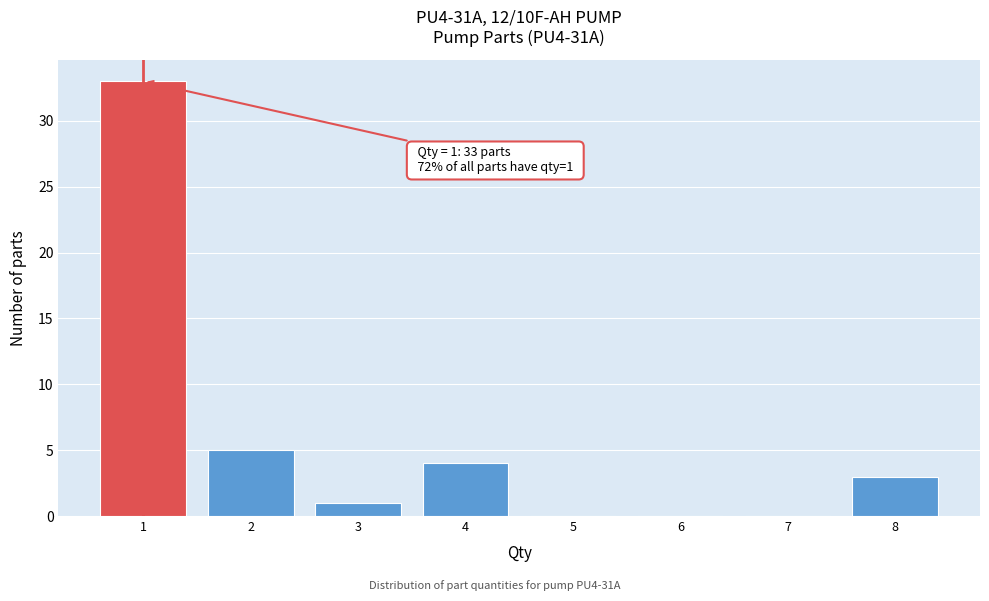

Which range on the x-axis has the tallest bar?

0.5 to 1.5